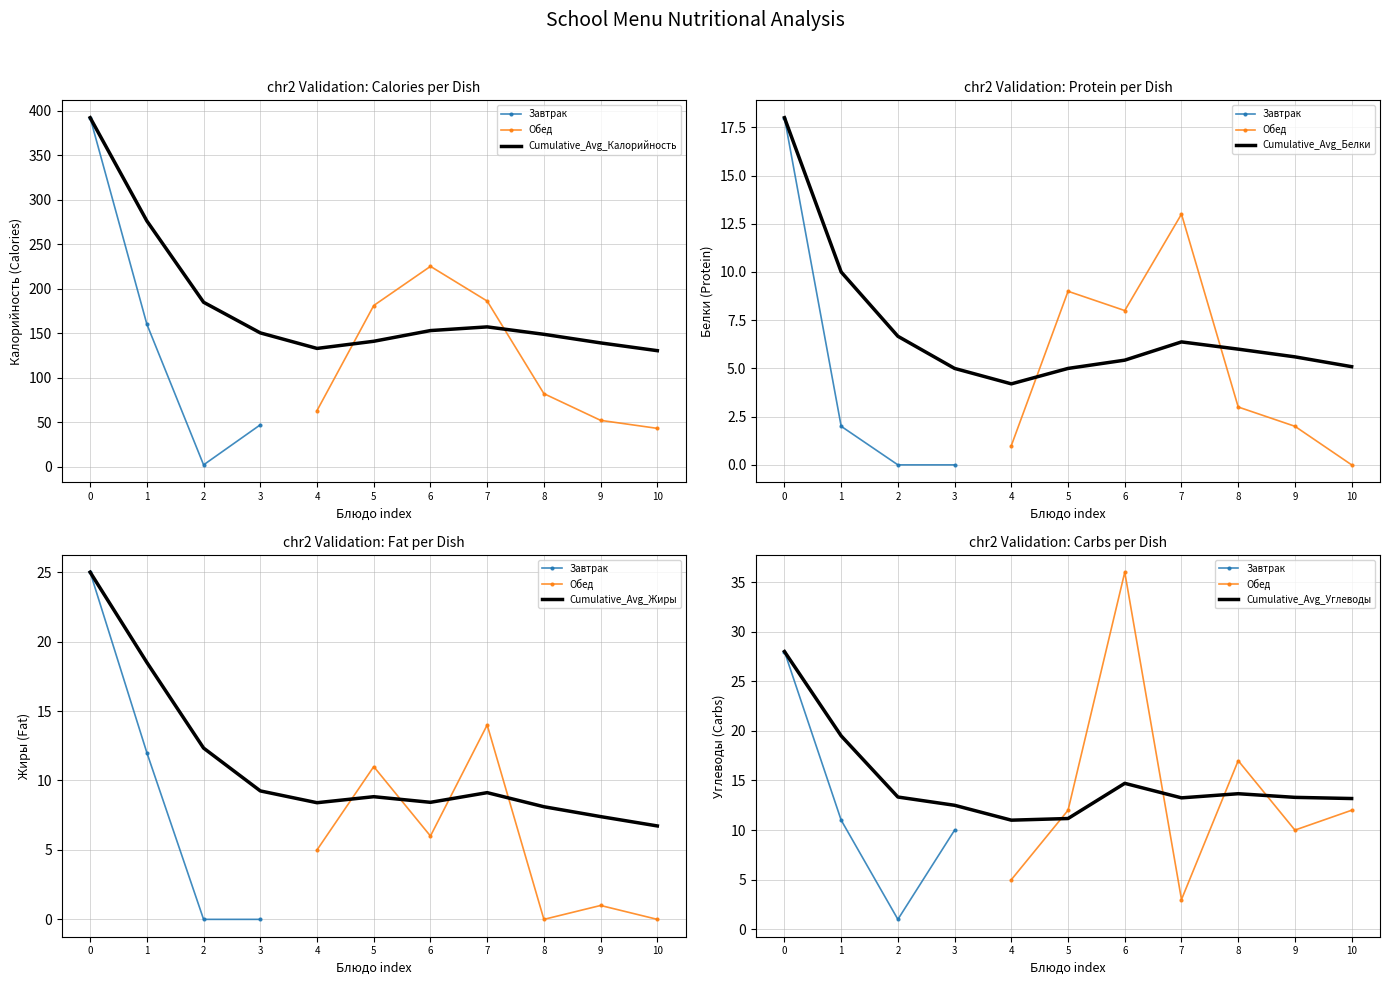

What is the average value of the Углеводы series?

13